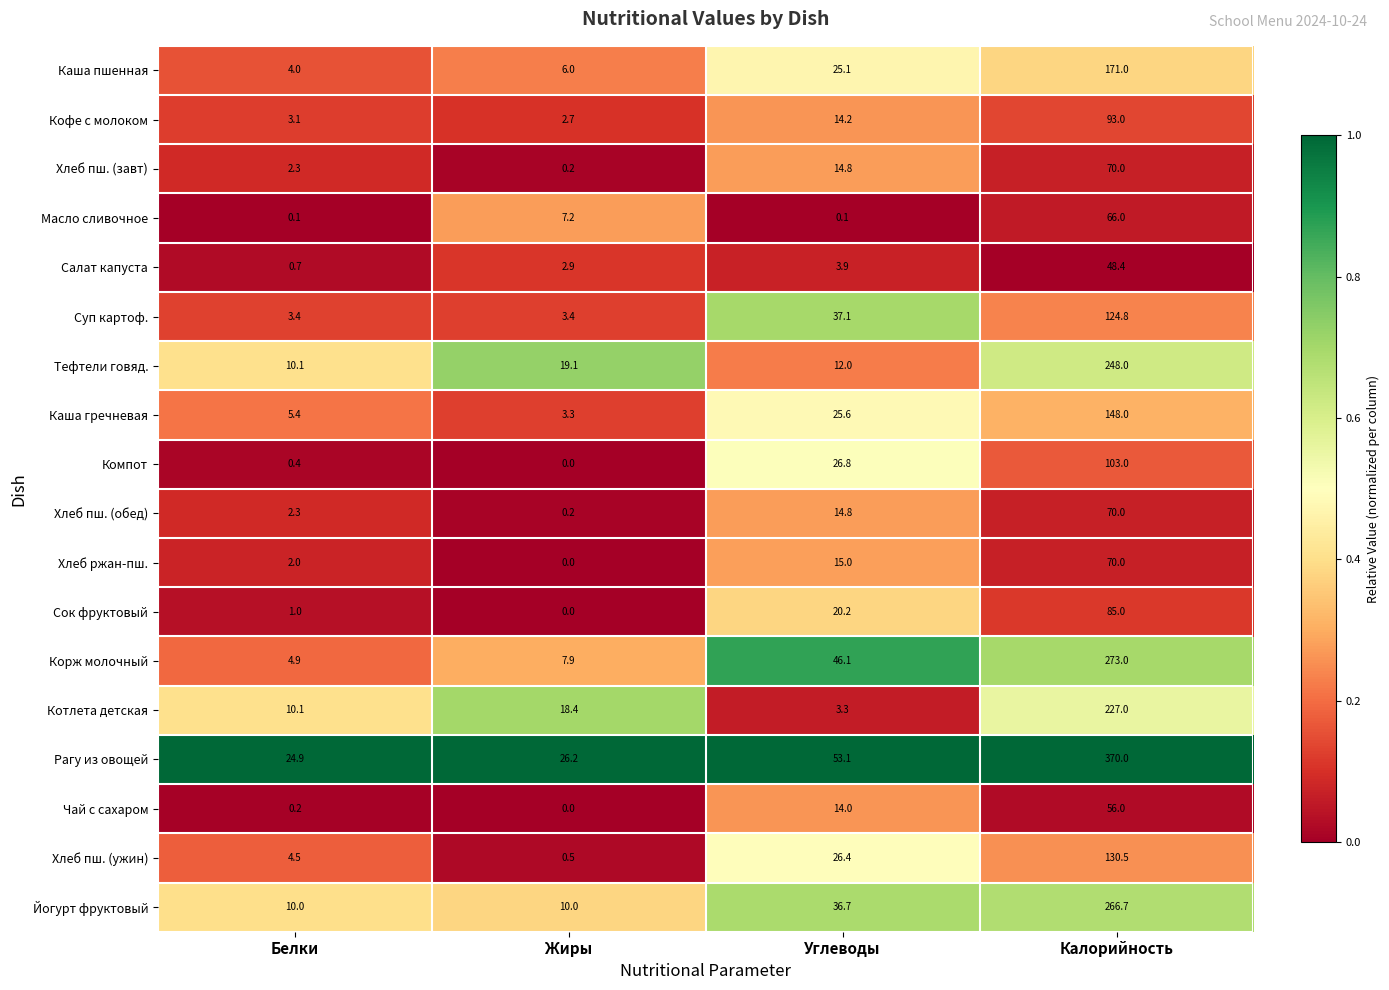

At which label does Кофе с молоком first exceed 14?

Углеводы